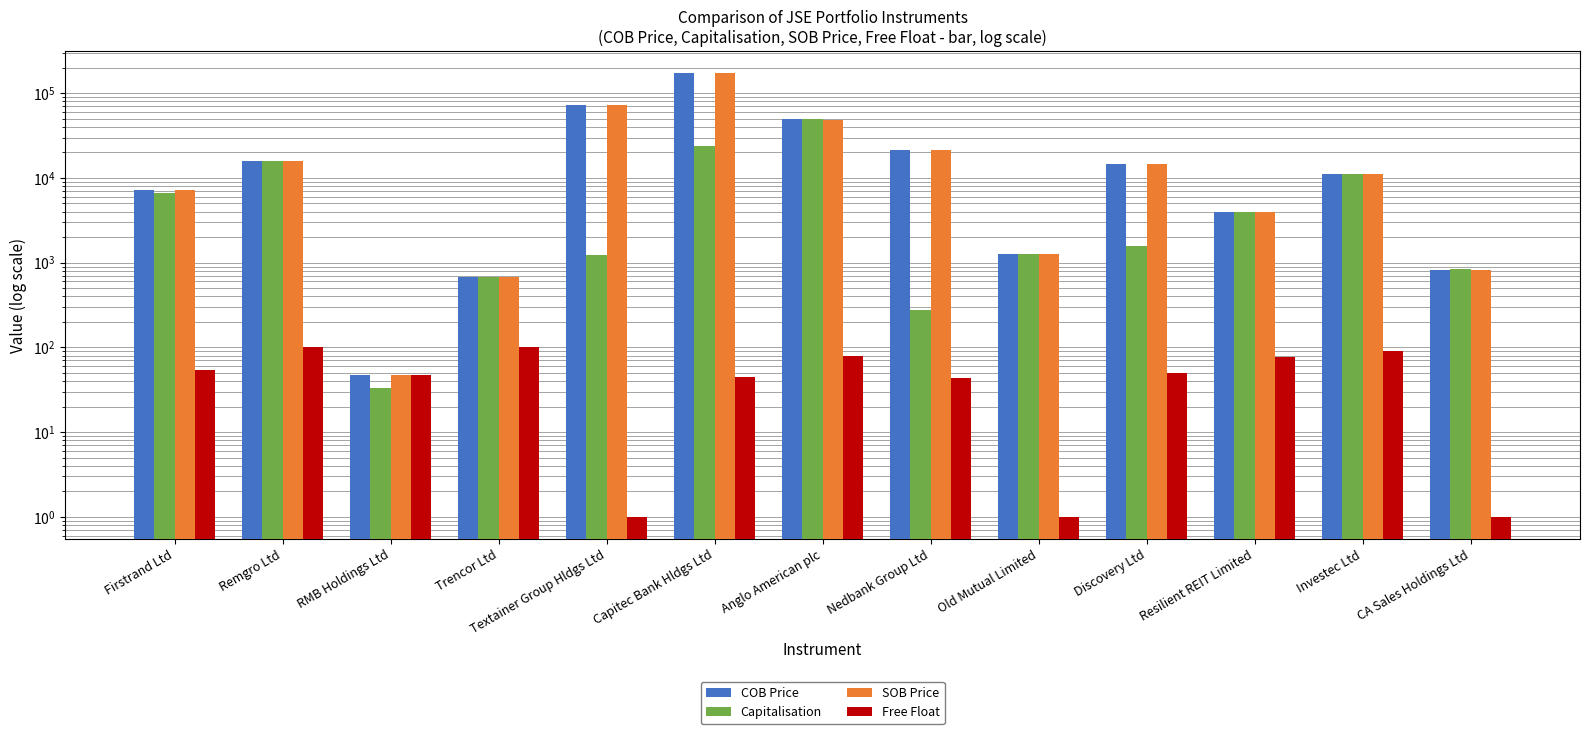

At which label is SOB Price closest to 85657?

Textainer Group Hldgs Ltd